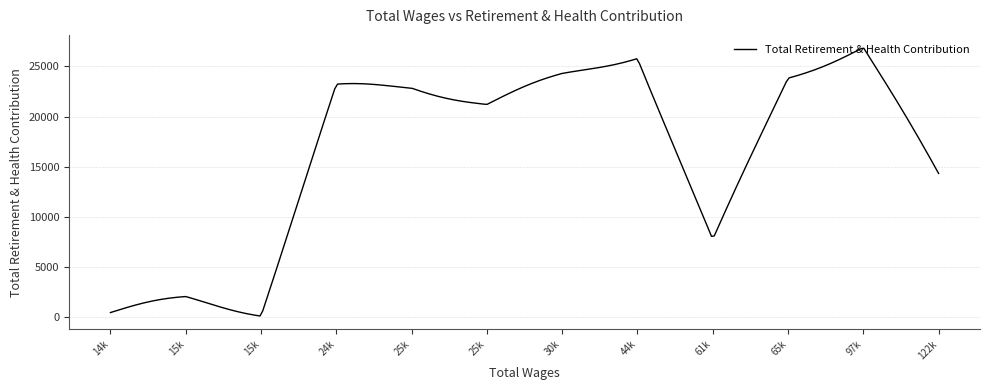

What is the difference between the maximum and minimum values?

26679.8